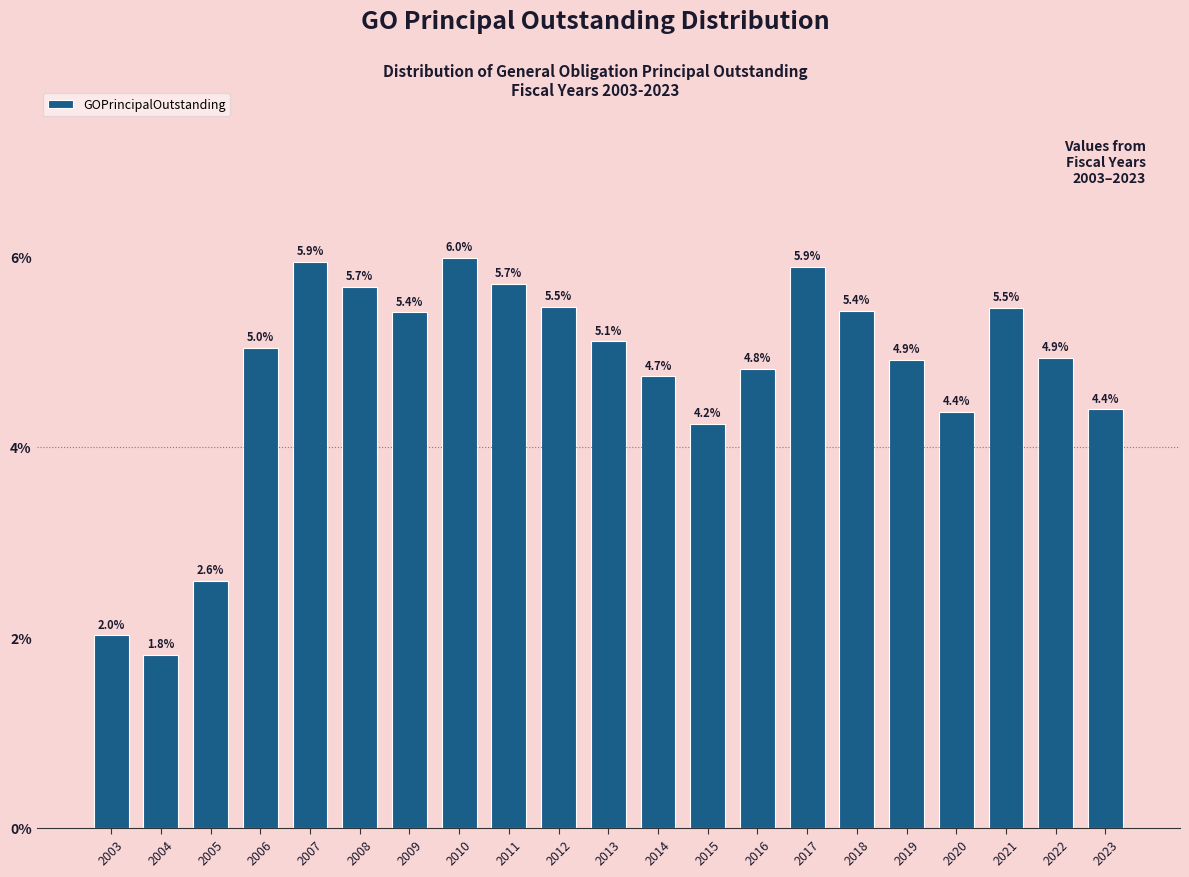

Reading left to right, what are all the values shown in this chart?

2.0	1.8	2.6	5.0	5.9	5.7	5.4	6.0	5.7	5.5	5.1	4.7	4.2	4.8	5.9	5.4	4.9	4.4	5.5	4.9	4.4